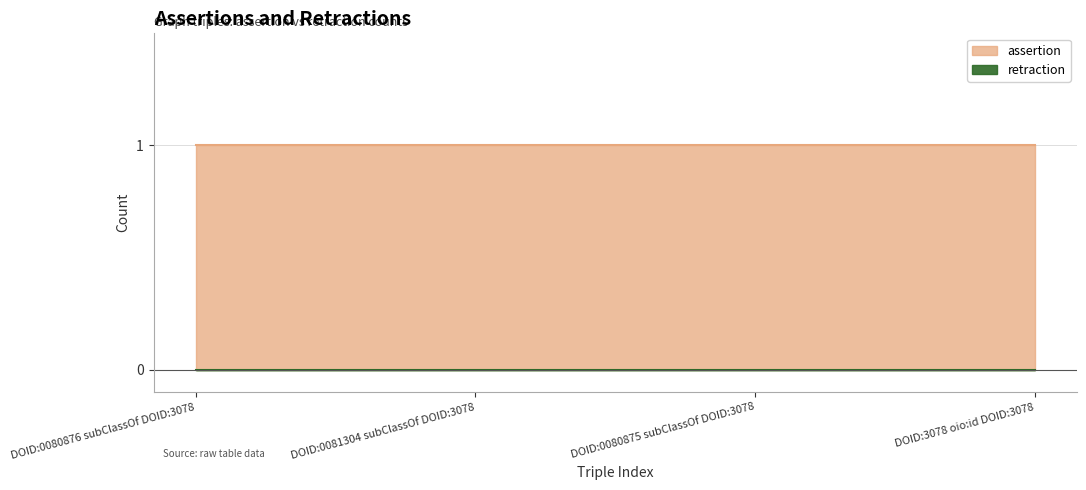

Does the chart display data point markers on the line(s)?

No